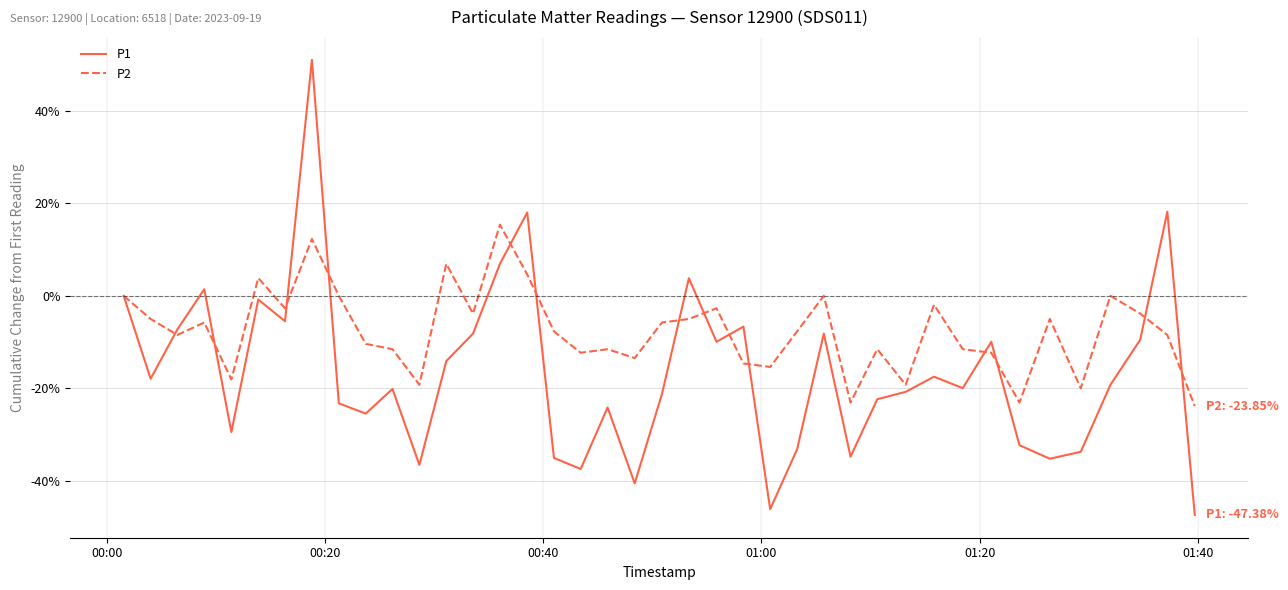

True or false: P1 has more than 1 interior local peaks.

True